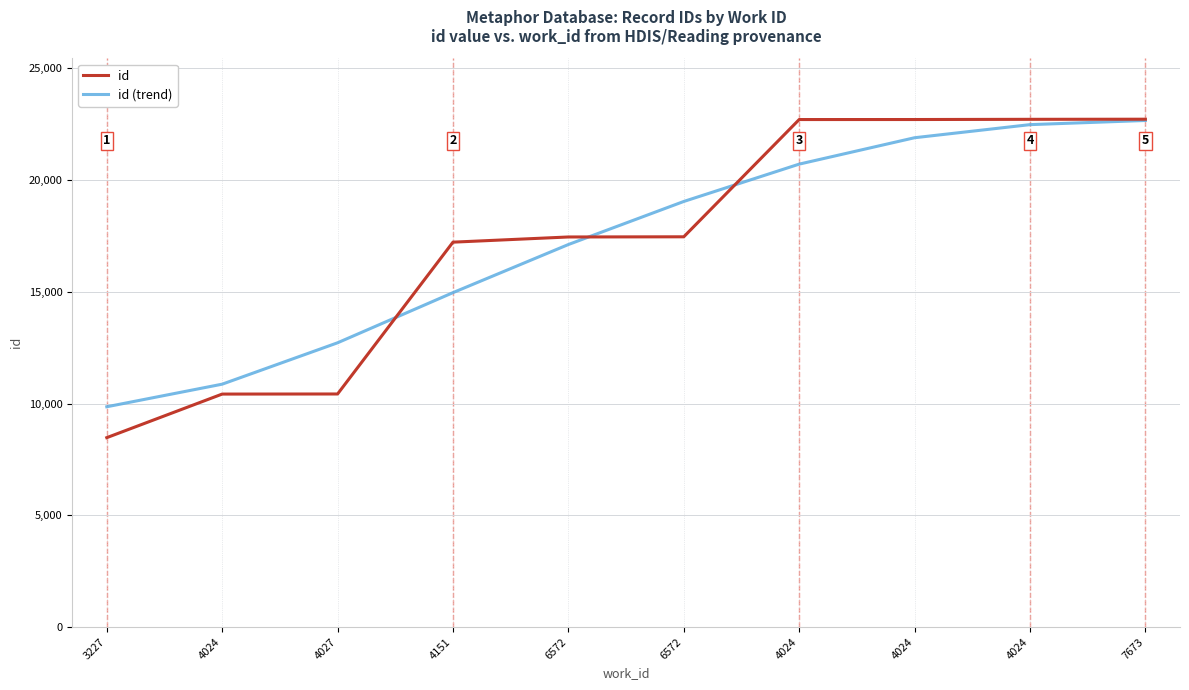

Reading left to right, transcribe all the data shown in this chart.

id: 3227=8476	4024=10426	4027=10430	4151=17224	6572=17456	6572=17464	4024=22711	4024=22712	4024=22721	7673=22726
id (trend): 3227=9858	4024=10869	4027=12721	4151=14965	6572=17118	6572=19045	4024=20716	4024=21897	4024=22483	7673=22669